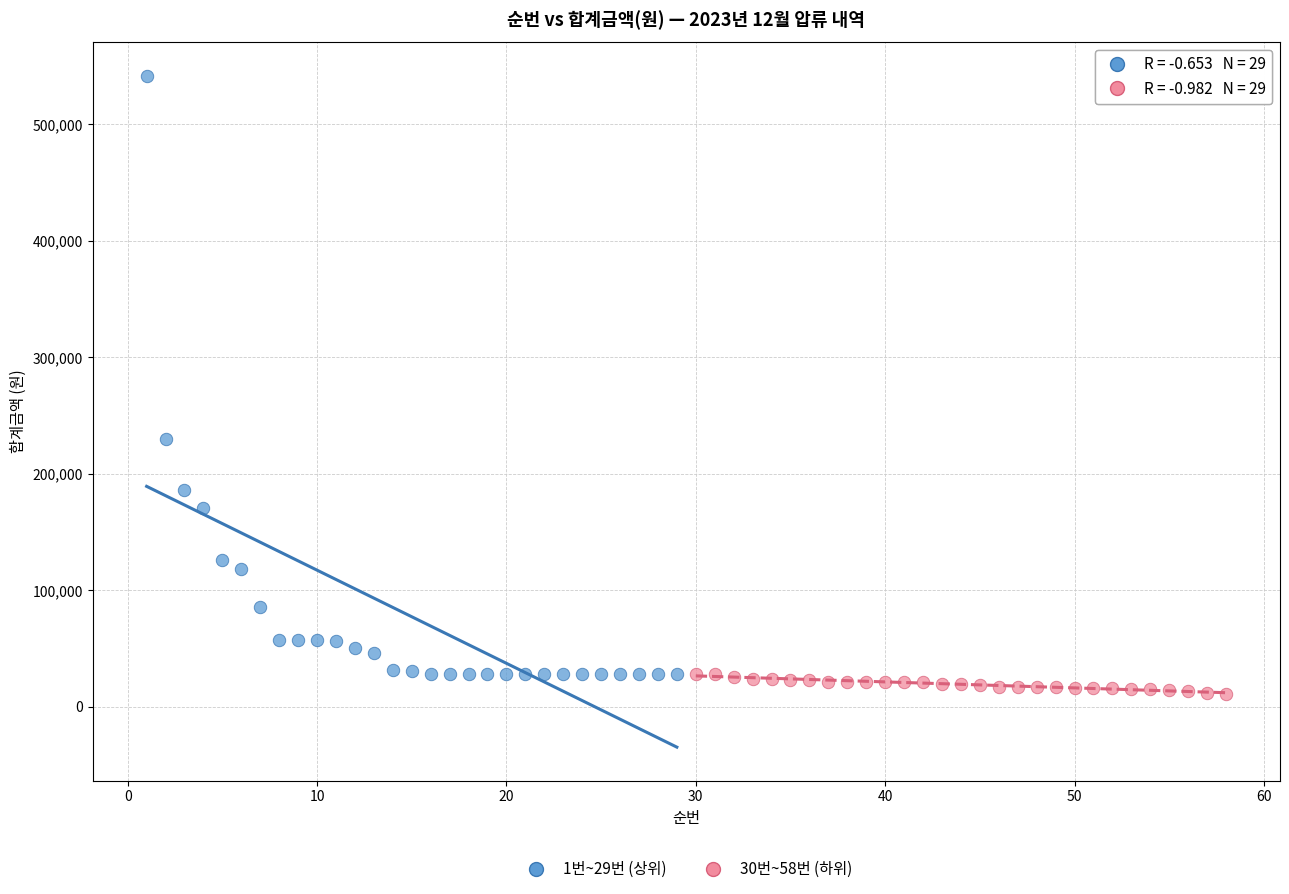

Which series has the widest spread of Y values?

1번~29번 (상위)